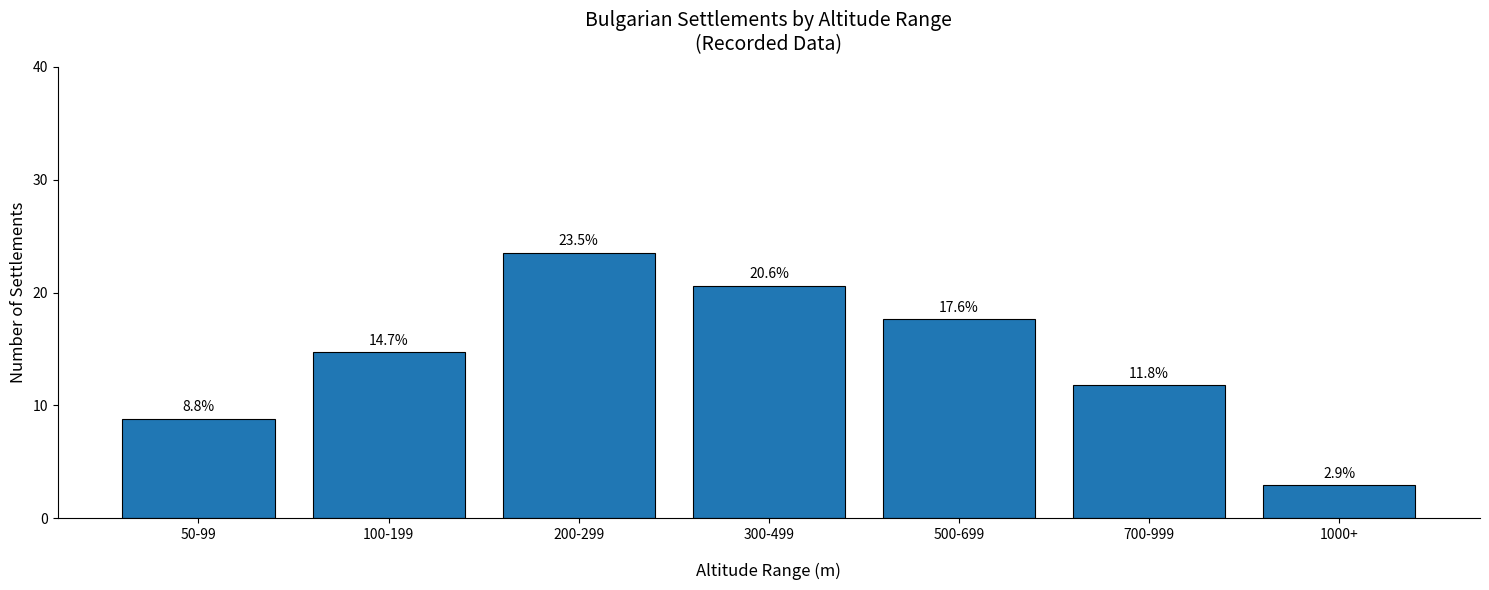

How many distinct data groups are displayed?

1